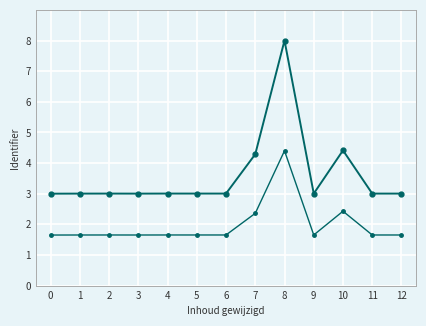

At which category is the sum across all series the highest?

8